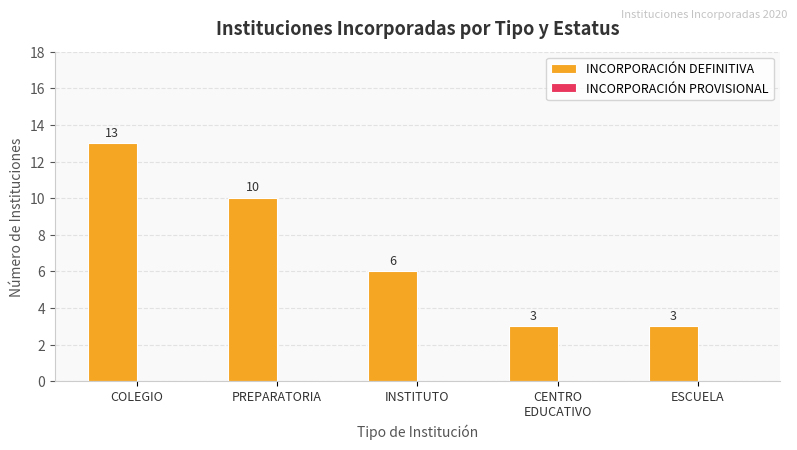

What is the difference between the maximum and second lowest values?

10